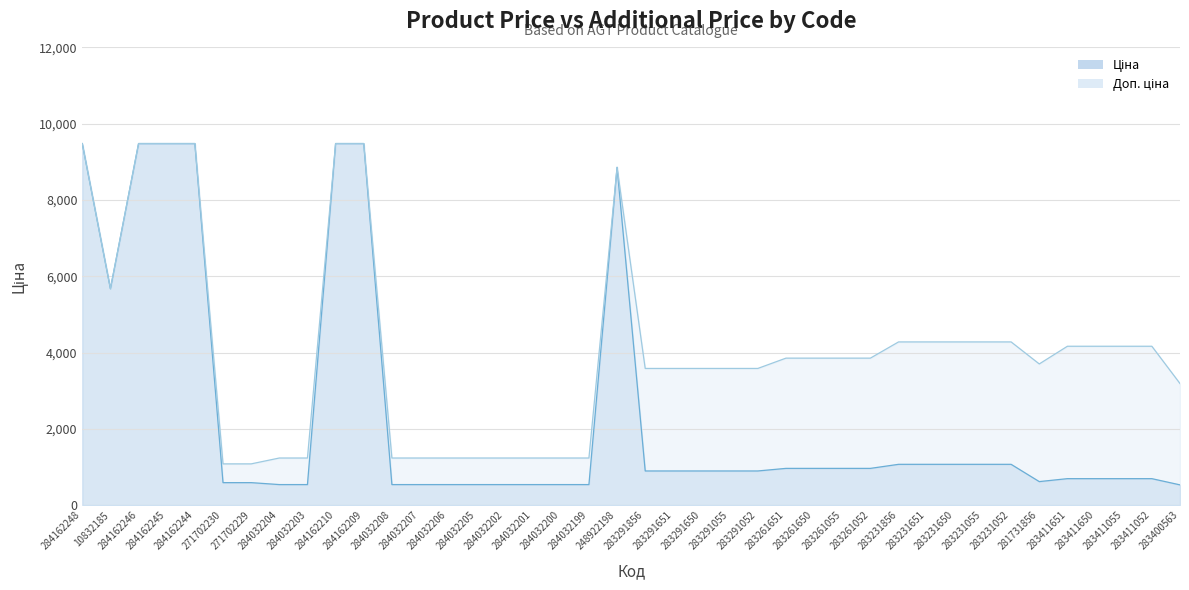

Reading right to left, what are all the values shown in this chart?

Ціна: 531.3	694.3	694.3	694.3	694.3	617.0	1069.8	1069.8	1069.8	1069.8	1069.8	963.5	963.5	963.5	963.5	895.9	895.9	895.9	895.9	895.9	8856.7	539.0	539.0	539.0	539.0	539.0	539.0	539.0	539.0	9480.1	9480.1	539.0	539.0	589.9	589.9	9480.1	9480.1	9480.1	5673.8	9480.1
Доп. ціна: 3187.6	4165.6	4165.6	4165.6	4165.6	3701.9	4279.1	4279.1	4279.1	4279.1	4279.1	3854.0	3854.0	3854.0	3854.0	3583.6	3583.6	3583.6	3583.6	3583.6	8856.7	1235.4	1235.4	1235.4	1235.4	1235.4	1235.4	1235.4	1235.4	9480.1	9480.1	1235.4	1235.4	1081.7	1081.7	9480.1	9480.1	9480.1	5673.8	9480.1